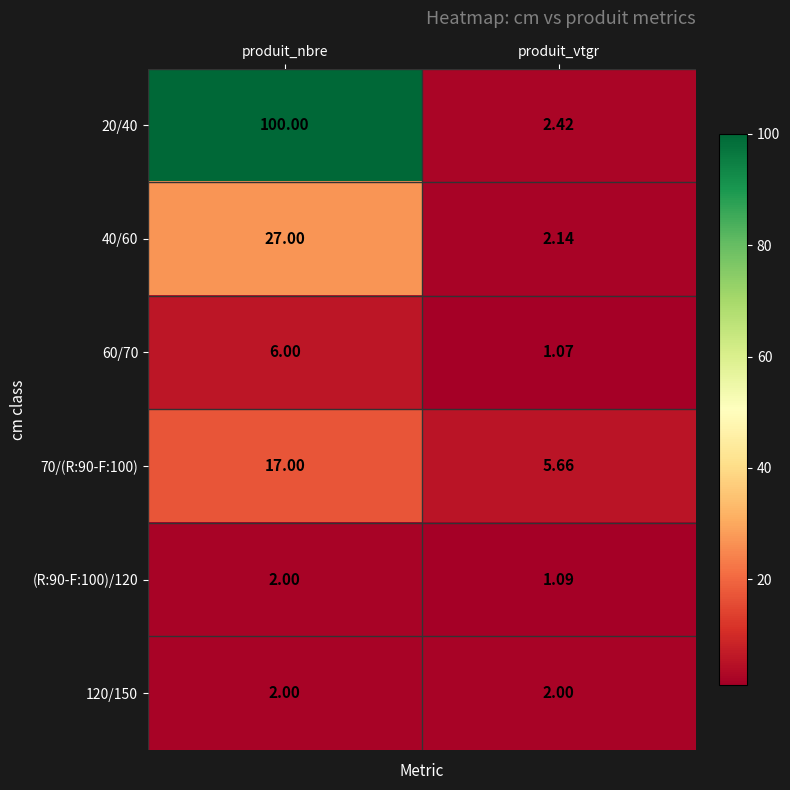

At which category is the sum across all series the highest?

produit_nbre